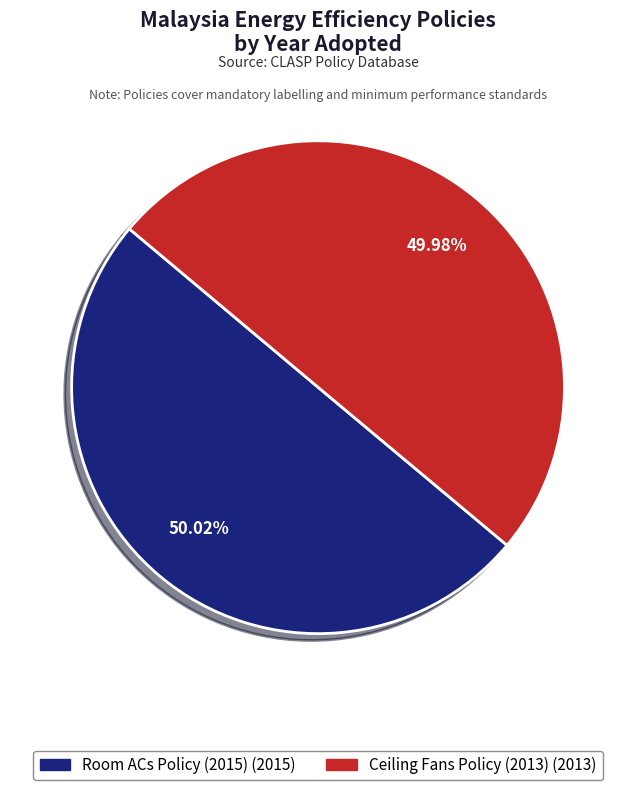

Approximately how many times larger is the value at Room ACs Policy (2015) compared to Ceiling Fans Policy (2013)?

1.0